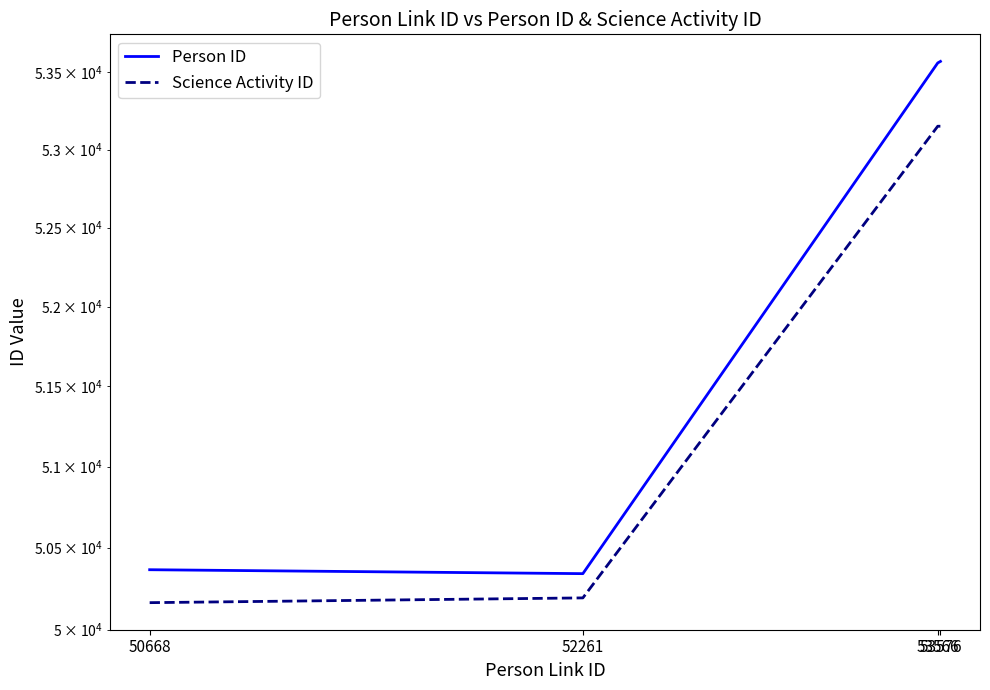

True or false: Science Activity ID and Person ID intersect in this chart.

False